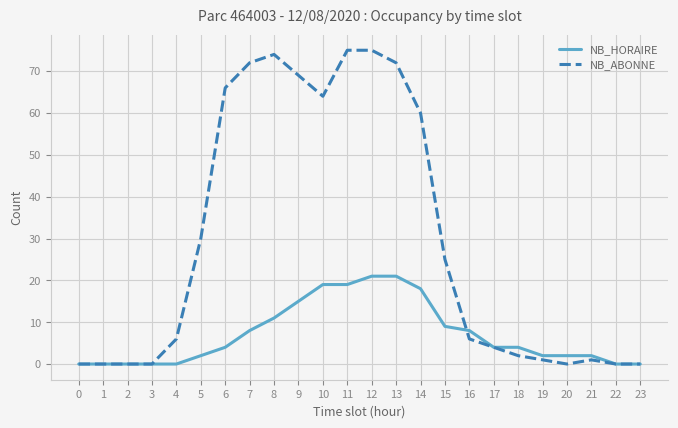

True or false: NB_ABONNE has more than 1 interior local peaks.

True